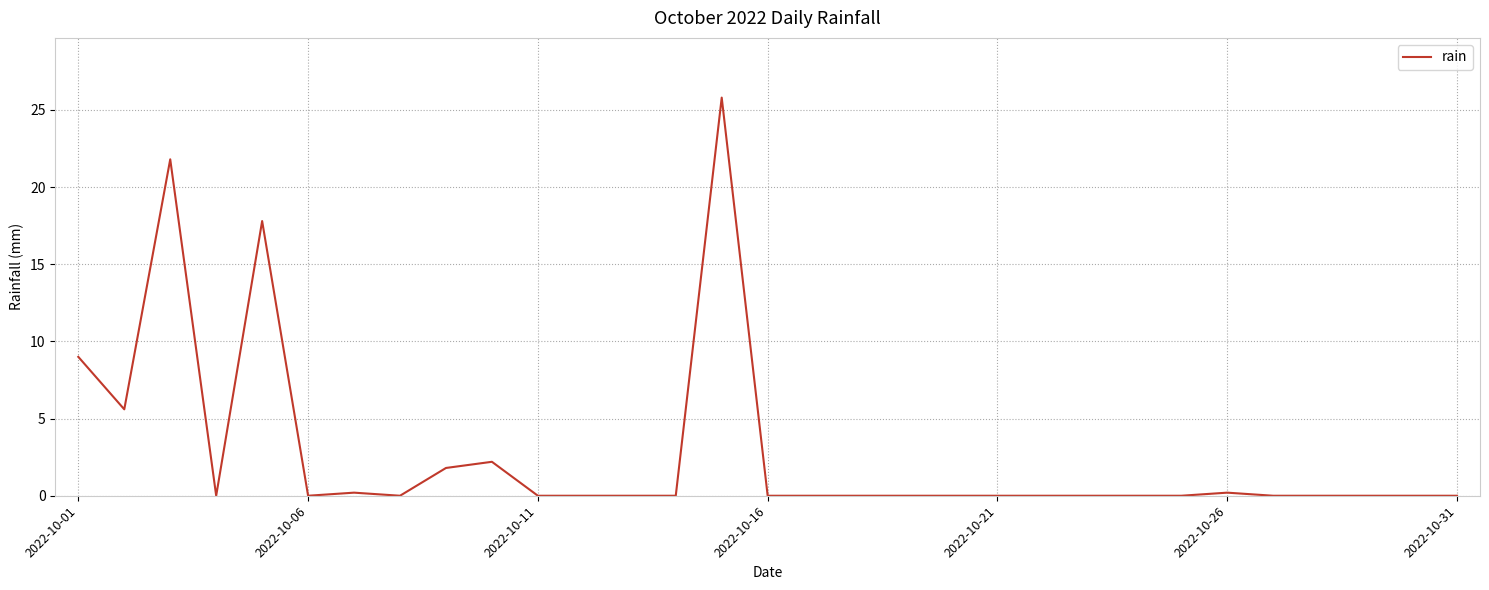

What is the greatest value displayed?

25.8